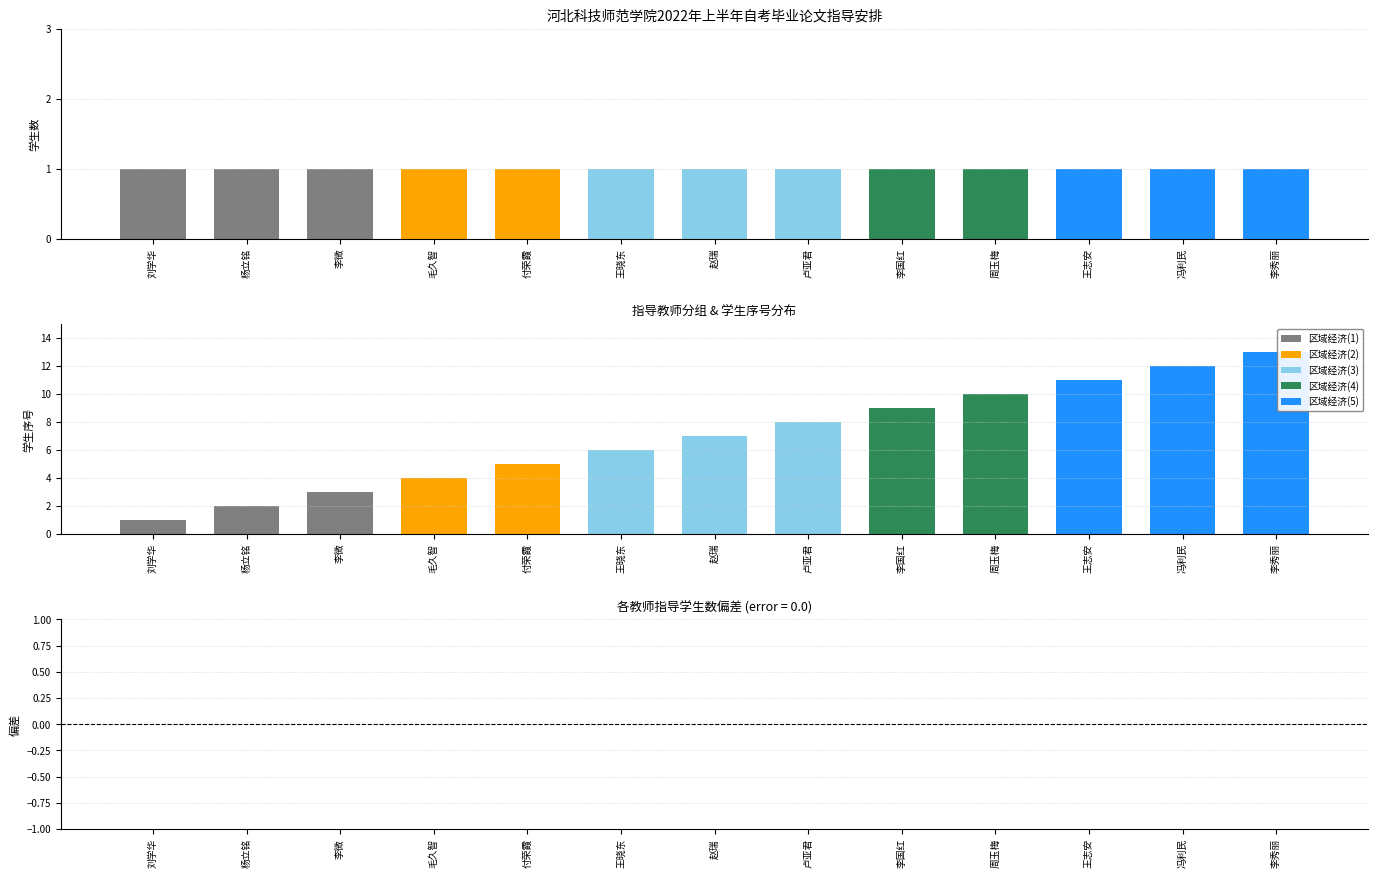

Reading left to right, extract all data points from this chart.

指导学生数: 刘学华=1	杨立铭=1	李微=1	毛久智=1	付荣霞=1	王晓东=1	赵瑞=1	卢亚君=1	李国红=1	周玉梅=1	王志安=1	冯利民=1	李秀丽=1
偏差: 刘学华=0	杨立铭=0	李微=0	毛久智=0	付荣霞=0	王晓东=0	赵瑞=0	卢亚君=0	李国红=0	周玉梅=0	王志安=0	冯利民=0	李秀丽=0